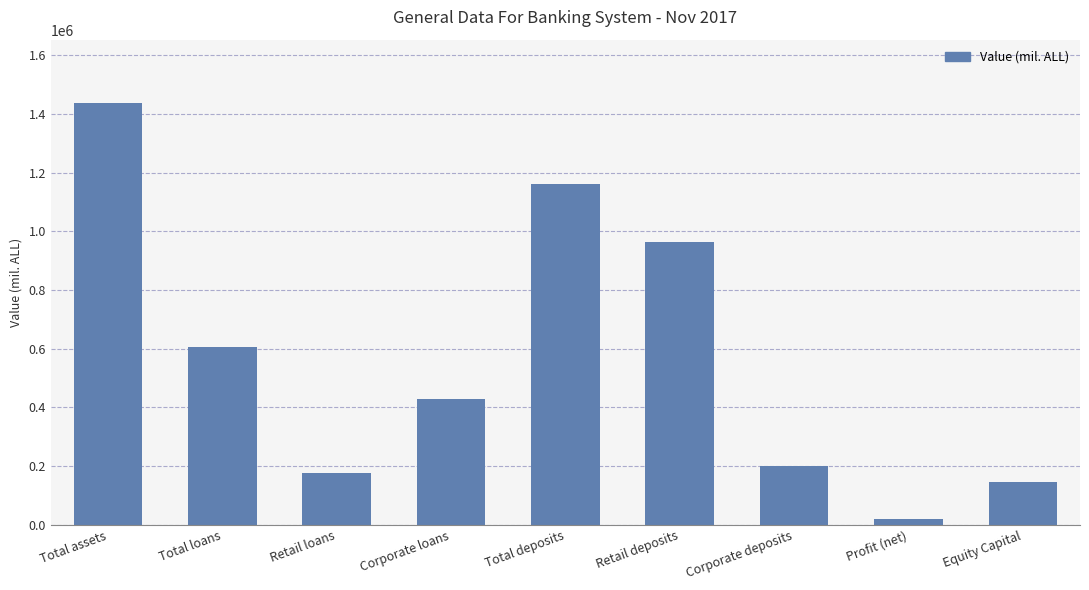

What is the minimum value shown in the chart?

20226.9